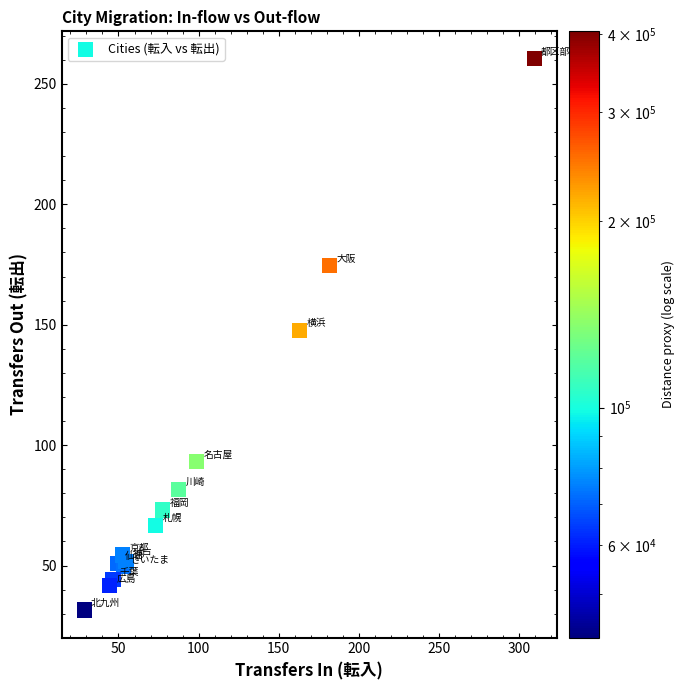

What Y value in the scatter plot is closest to 145?

147.5